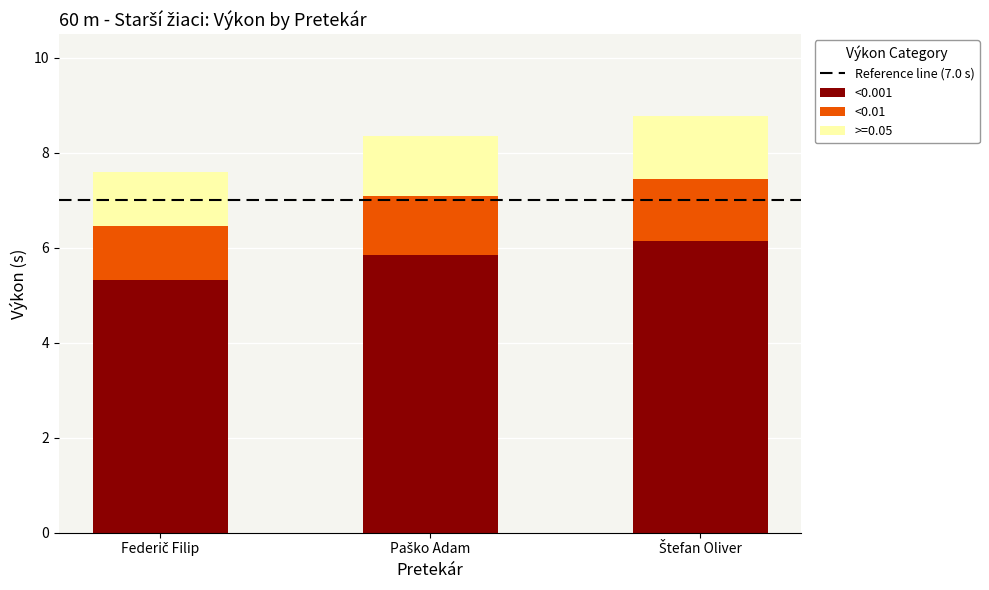

Reading right to left, what are the values for <0.001?

6.1	5.8	5.3